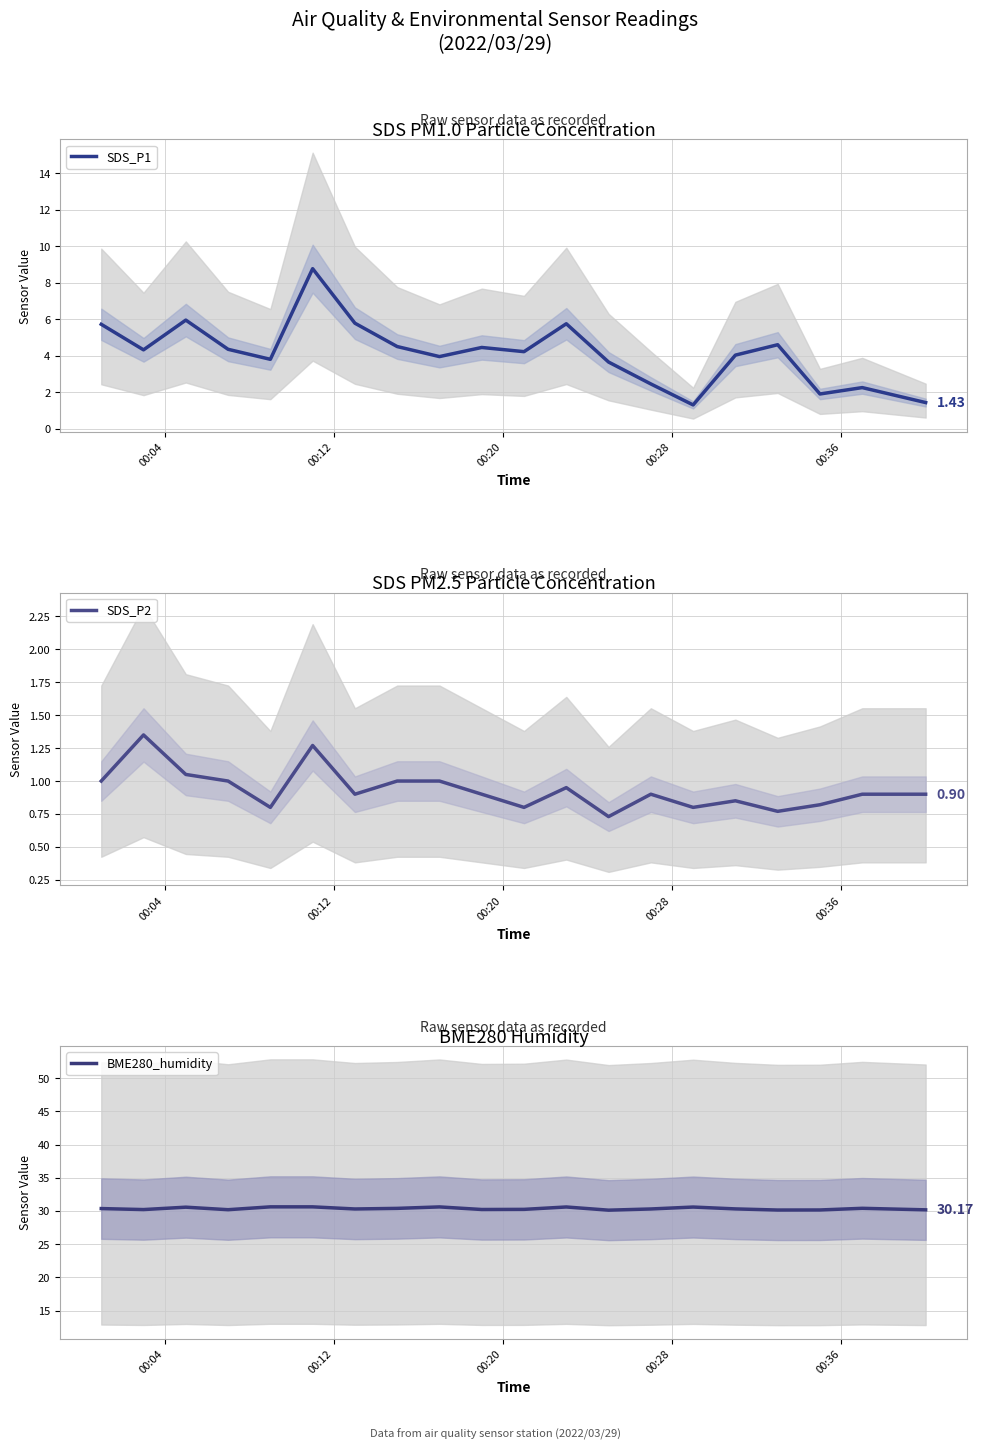

What is the difference between the maximum and minimum values in the SDS_P2 series?

0.6